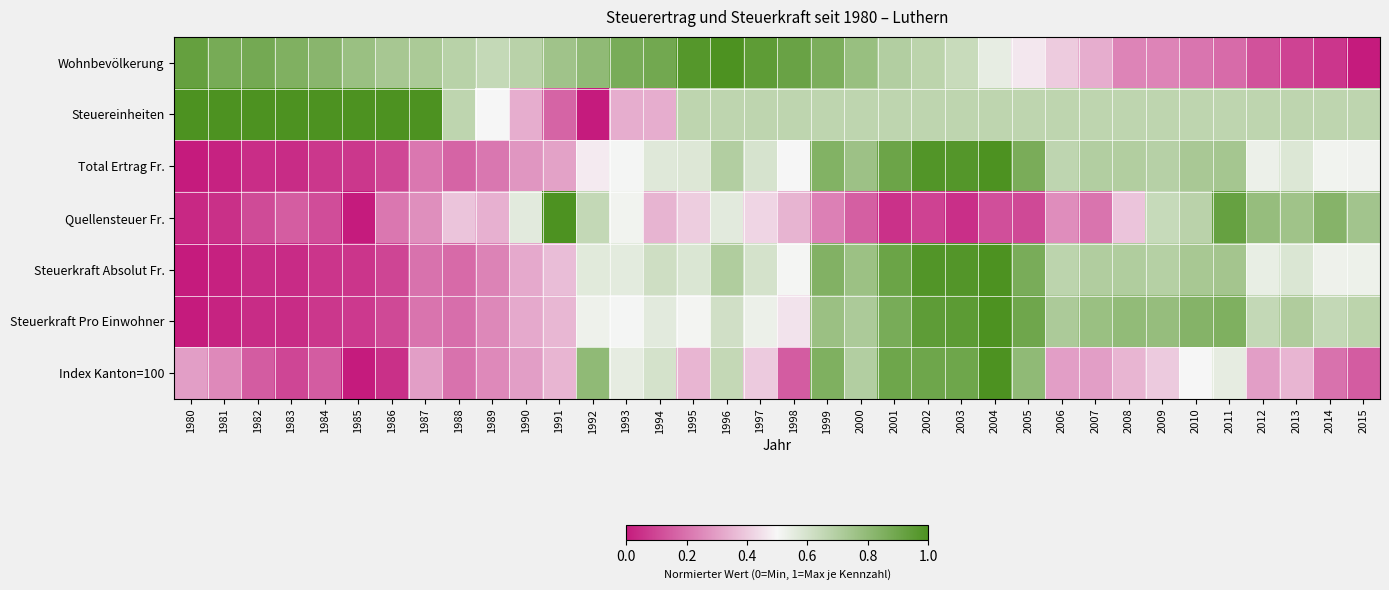

Reading left to right, what are all the values shown in this chart?

Wohnbevölkerung: 1980=0.9	1981=0.9	1982=0.9	1983=0.8	1984=0.8	1985=0.8	1986=0.7	1987=0.7	1988=0.7	1989=0.6	1990=0.7	1991=0.8	1992=0.8	1993=0.9	1994=0.9	1995=1.0	1996=1.0	1997=0.9	1998=0.9	1999=0.9	2000=0.8	2001=0.7	2002=0.7	2003=0.6	2004=0.5	2005=0.5	2006=0.4	2007=0.3	2008=0.2	2009=0.2	2010=0.2	2011=0.2	2012=0.1	2013=0.1	2014=0.1	2015=0.0
Steuereinheiten: 1980=1.0	1981=1.0	1982=1.0	1983=1.0	1984=1.0	1985=1.0	1986=1.0	1987=1.0	1988=0.7	1989=0.5	1990=0.3	1991=0.2	1992=0.0	1993=0.3	1994=0.3	1995=0.7	1996=0.7	1997=0.7	1998=0.7	1999=0.7	2000=0.7	2001=0.7	2002=0.7	2003=0.7	2004=0.7	2005=0.7	2006=0.7	2007=0.7	2008=0.7	2009=0.7	2010=0.7	2011=0.7	2012=0.7	2013=0.7	2014=0.7	2015=0.7
Total Ertrag Fr.: 1980=0.0	1981=0.0	1982=0.0	1983=0.0	1984=0.1	1985=0.1	1986=0.1	1987=0.2	1988=0.2	1989=0.2	1990=0.3	1991=0.3	1992=0.5	1993=0.5	1994=0.6	1995=0.6	1996=0.7	1997=0.6	1998=0.5	1999=0.8	2000=0.8	2001=0.9	2002=1.0	2003=1.0	2004=1.0	2005=0.9	2006=0.7	2007=0.7	2008=0.7	2009=0.7	2010=0.7	2011=0.7	2012=0.5	2013=0.6	2014=0.5	2015=0.5
Quellensteuer Fr.: 1980=0.0	1981=0.1	1982=0.1	1983=0.2	1984=0.1	1985=0.0	1986=0.2	1987=0.3	1988=0.4	1989=0.3	1990=0.6	1991=1.0	1992=0.7	1993=0.5	1994=0.3	1995=0.4	1996=0.6	1997=0.4	1998=0.3	1999=0.2	2000=0.2	2001=0.1	2002=0.1	2003=0.0	2004=0.1	2005=0.1	2006=0.3	2007=0.2	2008=0.4	2009=0.6	2010=0.7	2011=0.9	2012=0.8	2013=0.8	2014=0.8	2015=0.7
Steuerkraft Absolut Fr.: 1980=0.0	1981=0.0	1982=0.0	1983=0.0	1984=0.1	1985=0.1	1986=0.1	1987=0.2	1988=0.2	1989=0.2	1990=0.3	1991=0.4	1992=0.6	1993=0.6	1994=0.6	1995=0.6	1996=0.7	1997=0.6	1998=0.5	1999=0.8	2000=0.8	2001=0.9	2002=1.0	2003=1.0	2004=1.0	2005=0.9	2006=0.7	2007=0.7	2008=0.7	2009=0.7	2010=0.7	2011=0.7	2012=0.5	2013=0.6	2014=0.5	2015=0.5
Steuerkraft Pro Einwohner: 1980=0.0	1981=0.0	1982=0.0	1983=0.0	1984=0.1	1985=0.1	1986=0.1	1987=0.2	1988=0.2	1989=0.2	1990=0.3	1991=0.4	1992=0.5	1993=0.5	1994=0.6	1995=0.5	1996=0.6	1997=0.5	1998=0.5	1999=0.8	2000=0.7	2001=0.9	2002=0.9	2003=1.0	2004=1.0	2005=0.9	2006=0.7	2007=0.8	2008=0.8	2009=0.8	2010=0.8	2011=0.9	2012=0.7	2013=0.7	2014=0.7	2015=0.7
Index Kanton=100: 1980=0.3	1981=0.2	1982=0.1	1983=0.1	1984=0.1	1985=0.0	1986=0.1	1987=0.3	1988=0.2	1989=0.2	1990=0.3	1991=0.3	1992=0.8	1993=0.6	1994=0.6	1995=0.3	1996=0.7	1997=0.4	1998=0.1	1999=0.8	2000=0.7	2001=0.9	2002=0.9	2003=0.9	2004=1.0	2005=0.8	2006=0.3	2007=0.3	2008=0.3	2009=0.4	2010=0.5	2011=0.6	2012=0.3	2013=0.3	2014=0.2	2015=0.1